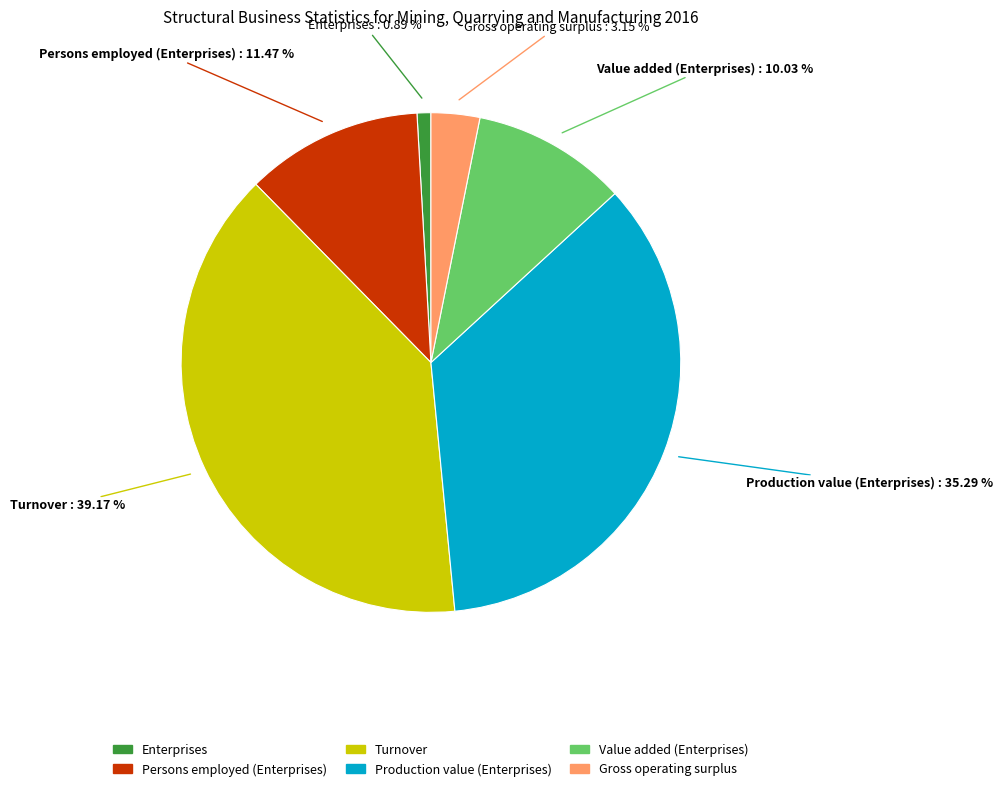

How many segments does this pie chart have?

6